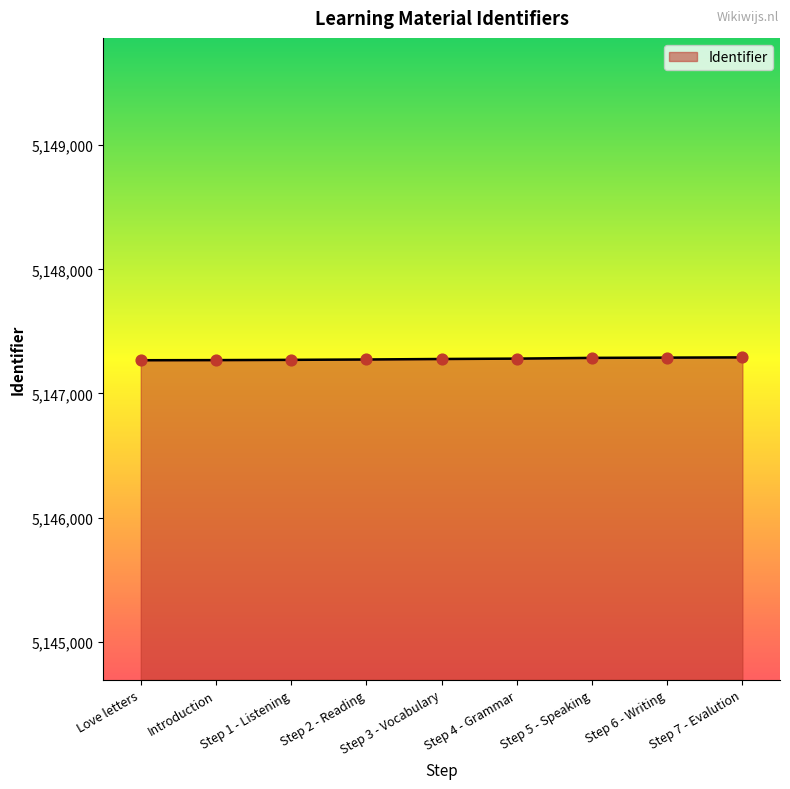

What is the change in value from Step 2 - Reading to Step 5 - Speaking?

+13